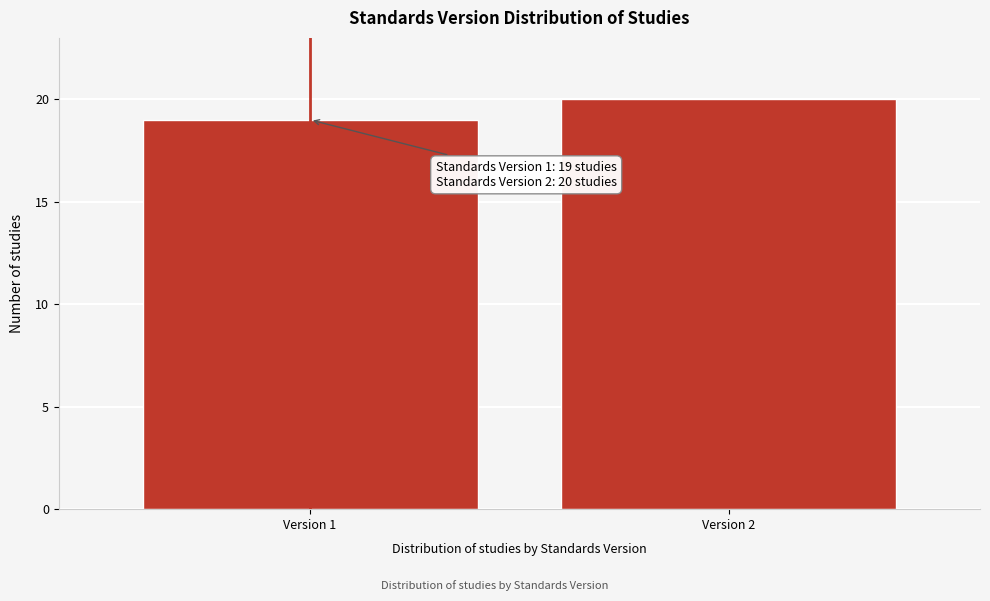

Reading left to right, what are all the values shown in this chart?

19	20